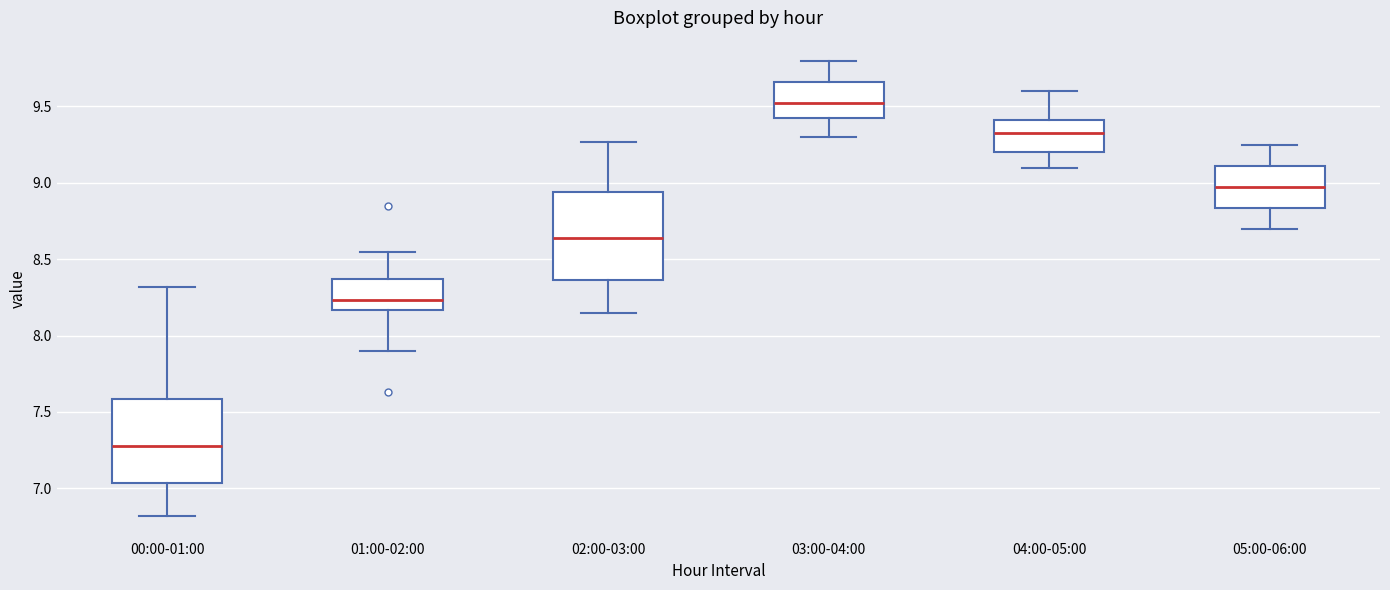

Which box's median line is the lowest?

00:00-01:00